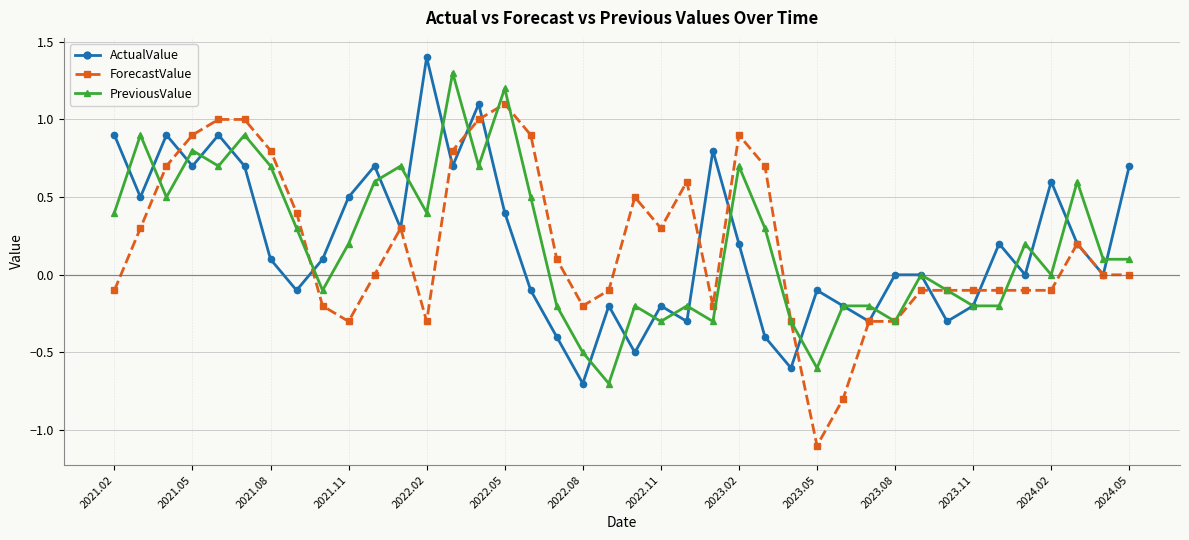

True or false: PreviousValue has more than 2 points higher than both neighbors.

True